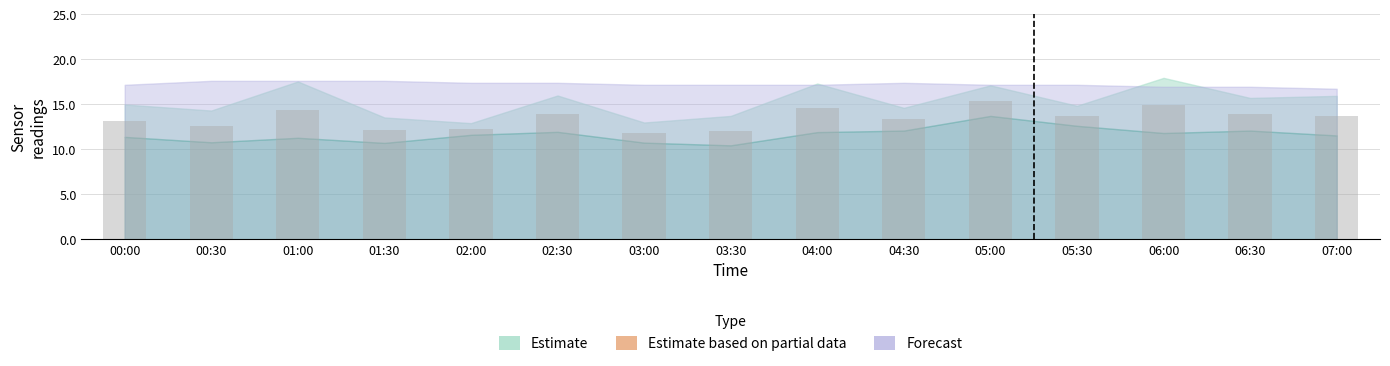

What is the change in value from 03:30 to 04:00?

+2.5